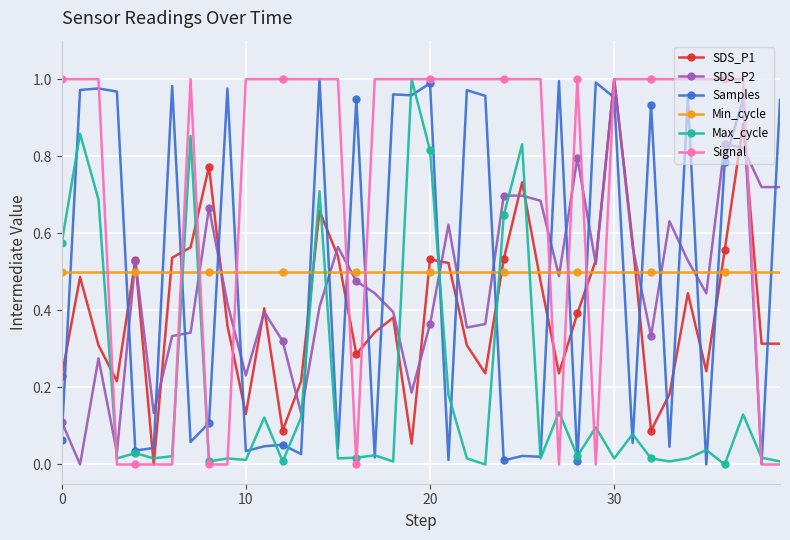

True or false: Min_cycle and Signal intersect in this chart.

True